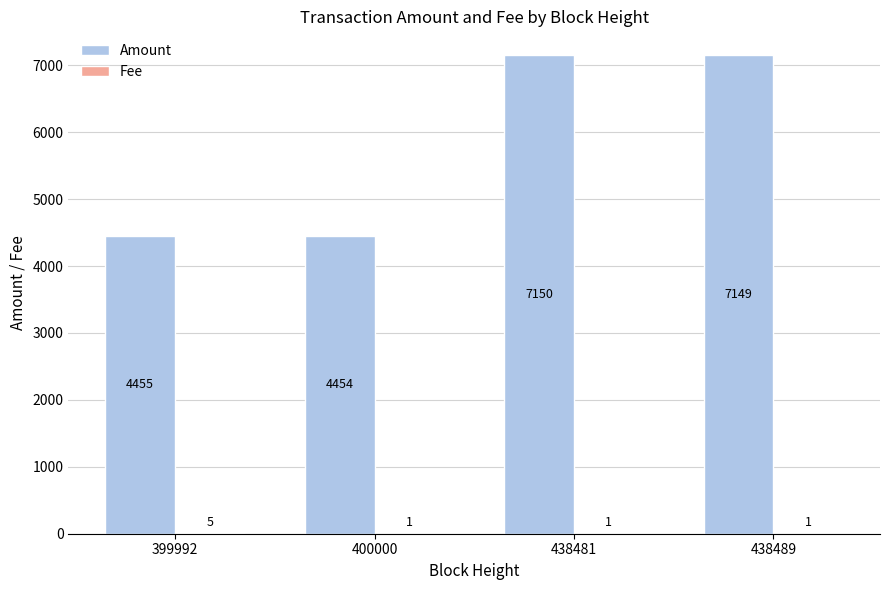

Which series has the largest range (max minus min)?

Amount